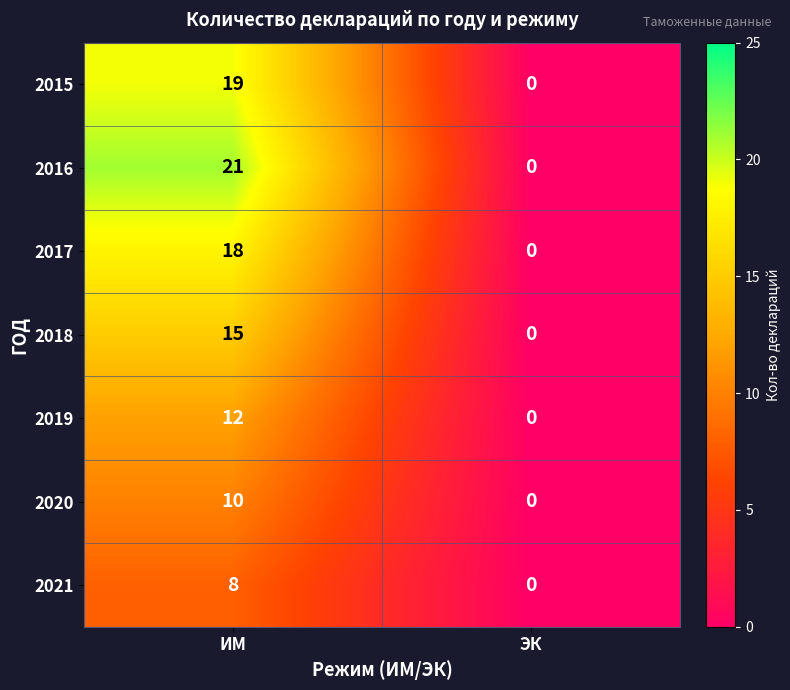

Count the number of data series in this chart.

7